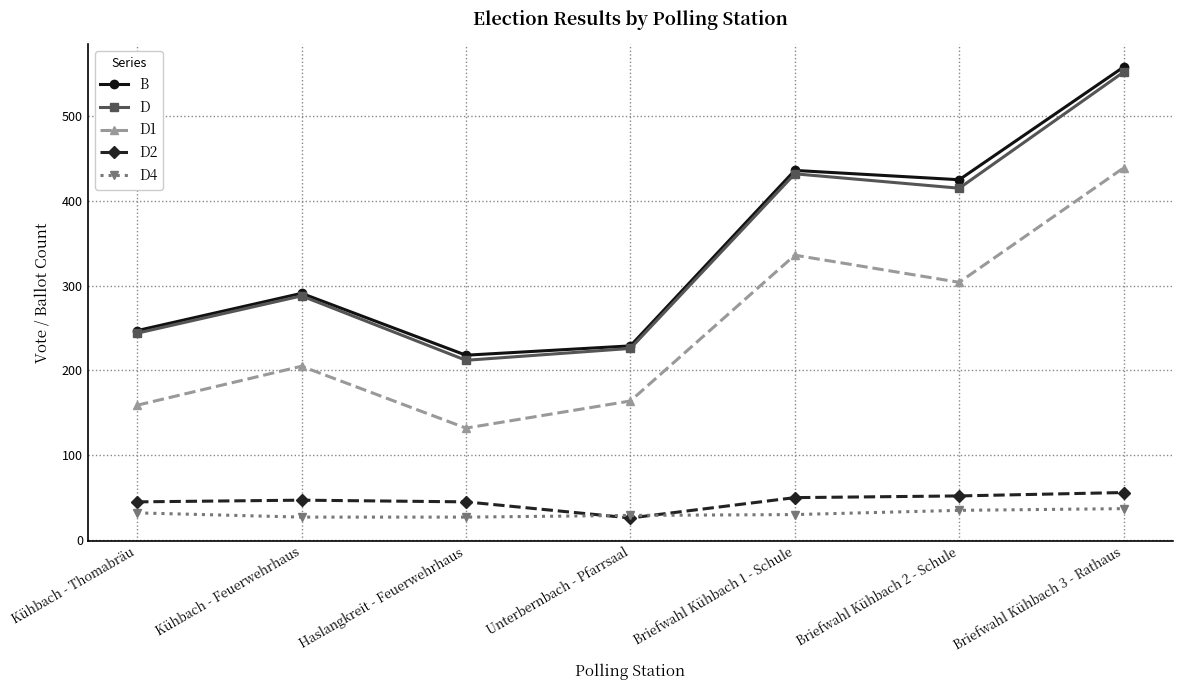

True or false: D has more than 2 points higher than both neighbors.

False